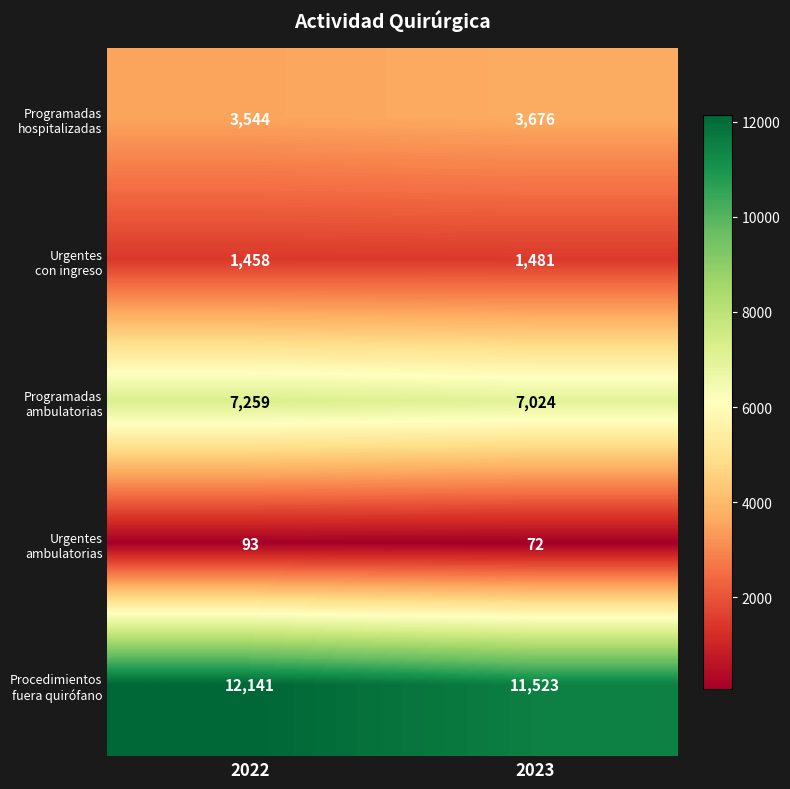

What is the total value across all series at 2023?

23776